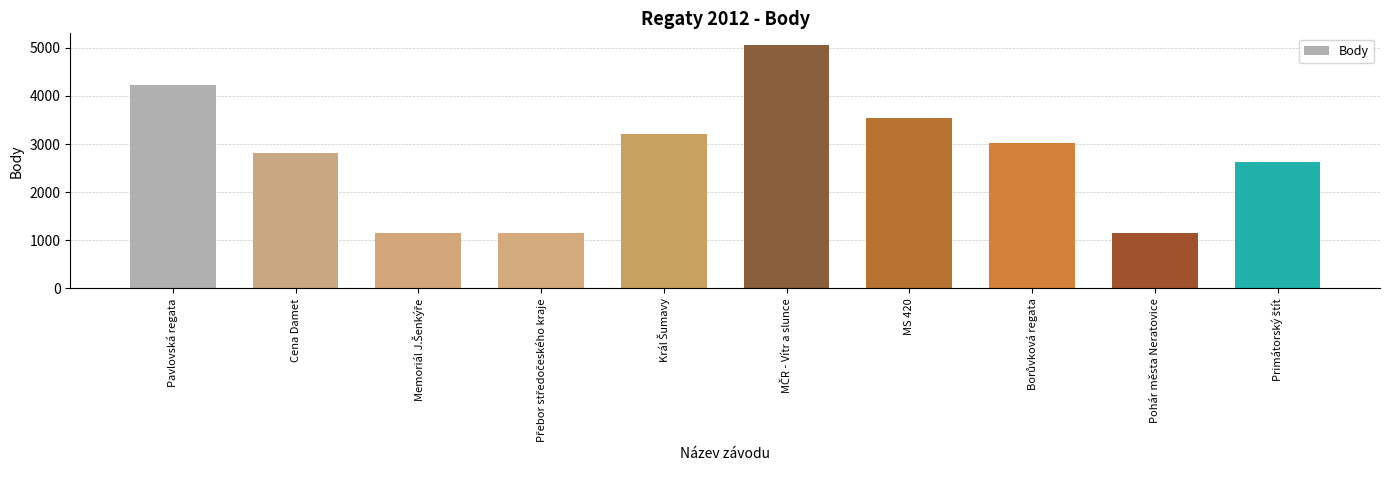

Count the number of categories in the chart.

10